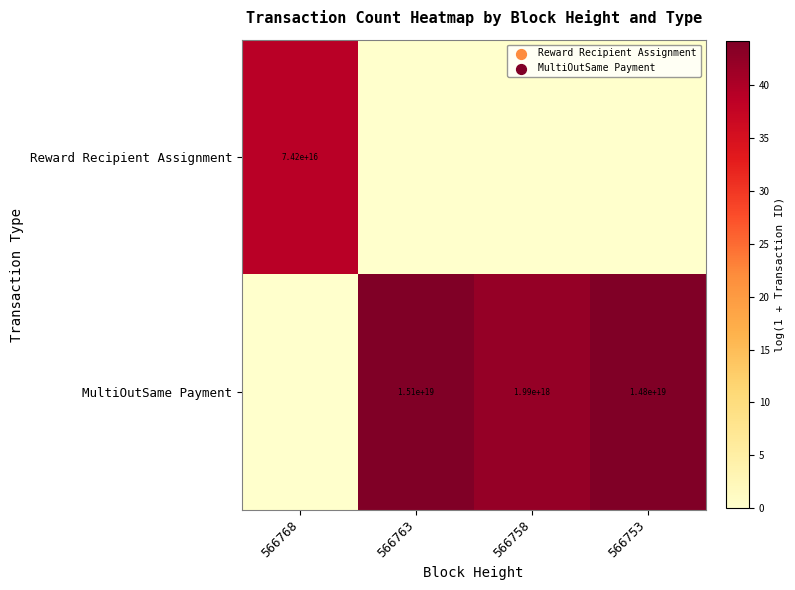

True or false: MultiOutSame Payment has a value of 10454915442471661568 at 566763.

False